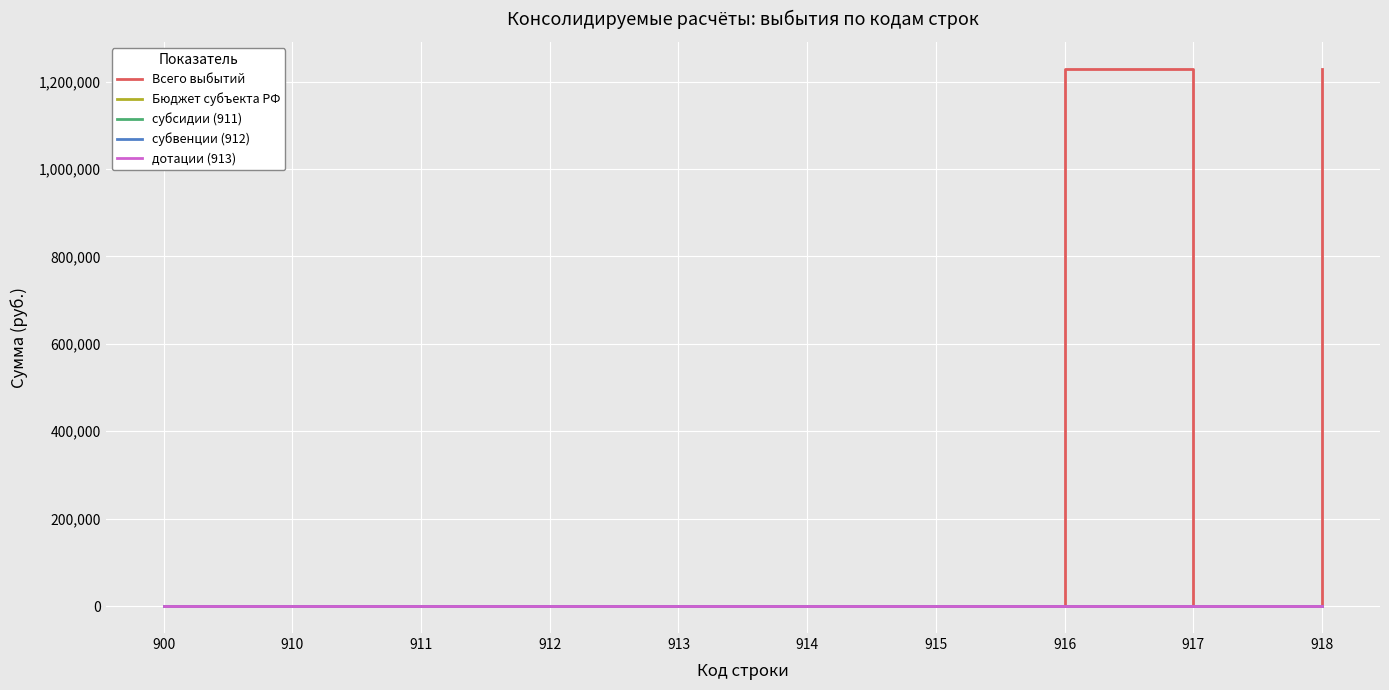

What is the difference between the Всего выбытий values at 916 and 913?

1229187.2